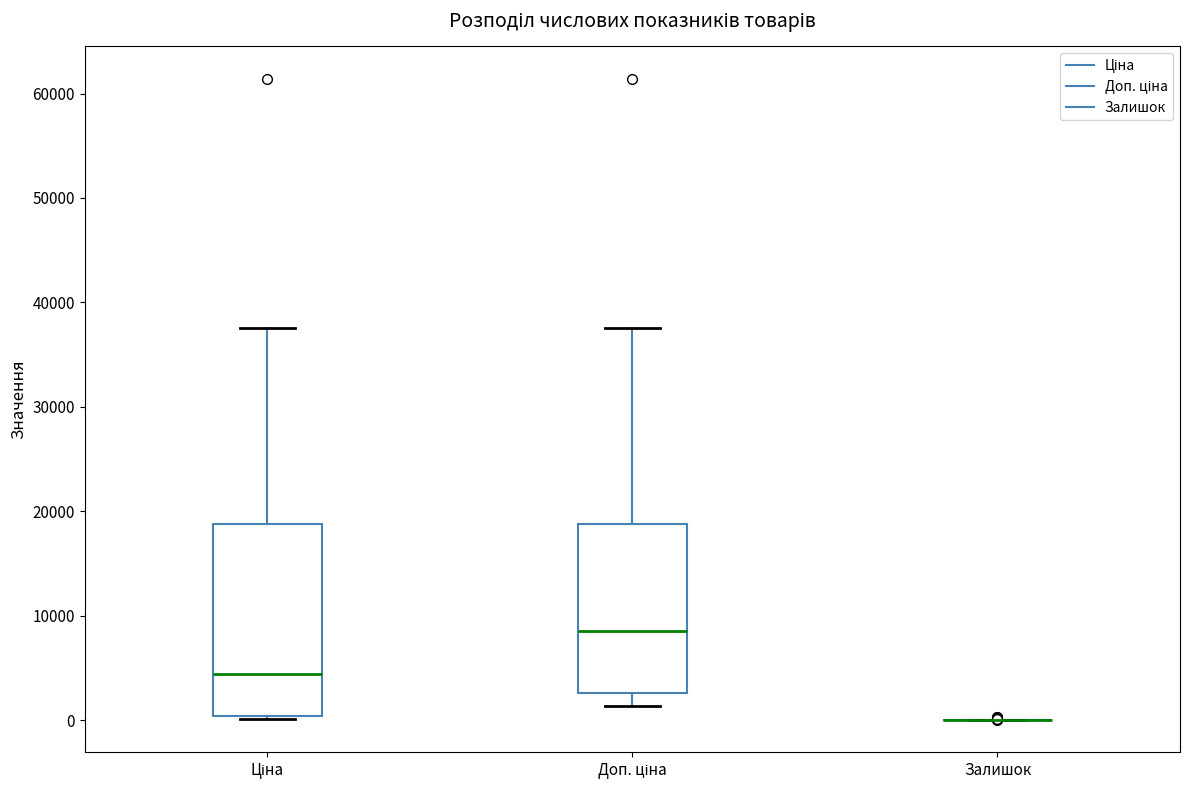

Reading left to right, read every box against the y-axis: the position of its median line, the range the box covers, and the ends of its whiskers. The values are not printed on the chart, so give them approximately, as read against the axis.

Ціна: median 4000, box 0 to 19000, whiskers 0 (just below the box's lower edge) to 38000
Доп. ціна: median 9000, box 3000 to 19000, whiskers 1000 to 38000
Залишок: box collapsed to a line at 0, whiskers 0 to 0